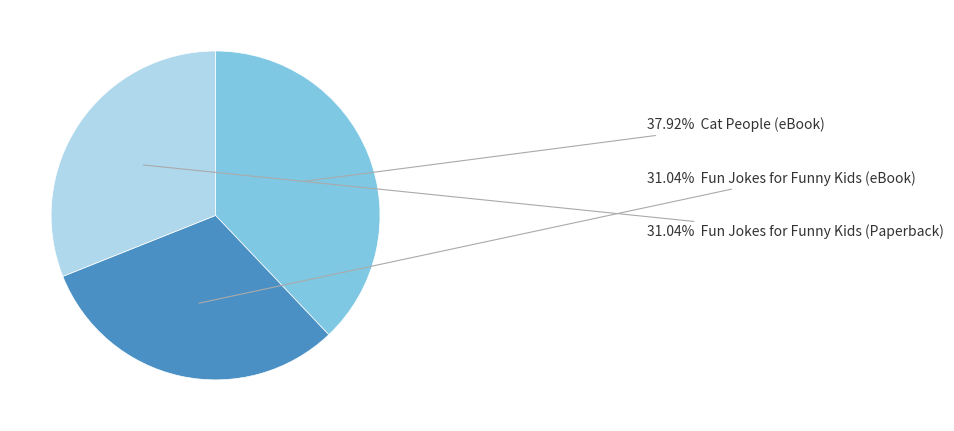

To the nearest percent, what is the difference between the largest and smallest slice percentages?

7%